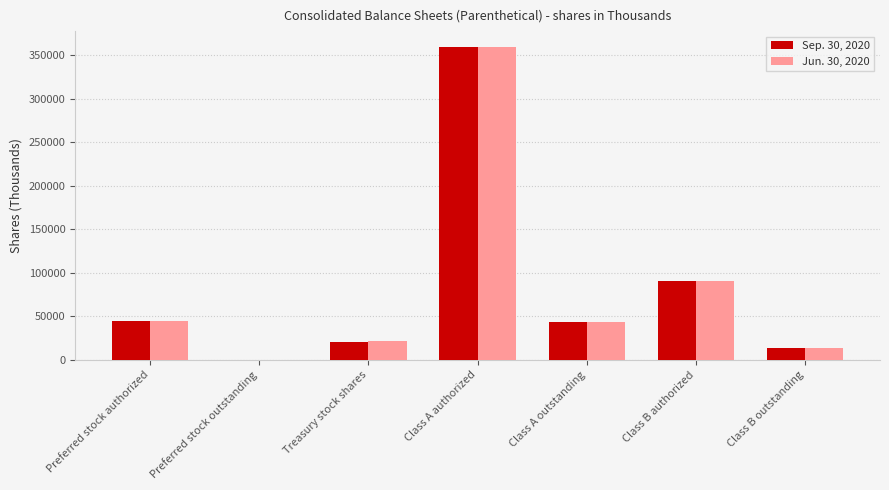

What is the difference between the Sep. 30, 2020 values at Class B authorized and Preferred stock outstanding?

90000